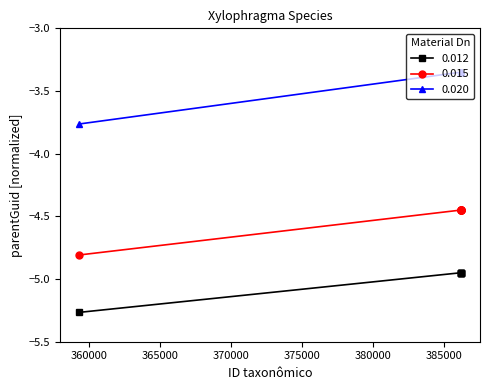

List the series in order of their peak value, highest first.

0.020, 0.015, 0.012